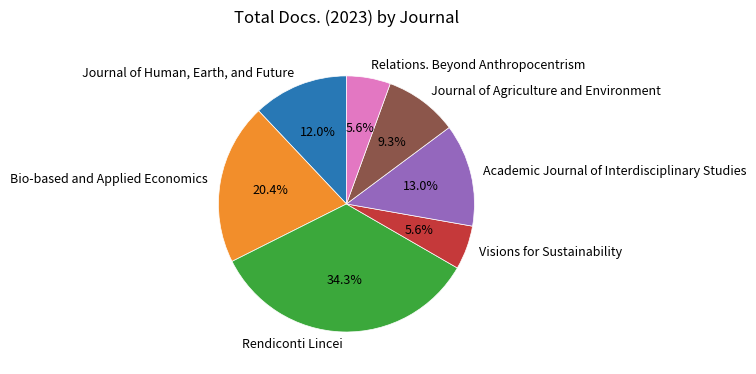

What is the total percentage of Relations. Beyond Anthropocentrism and Bio-based and Applied Economics?

25.9%